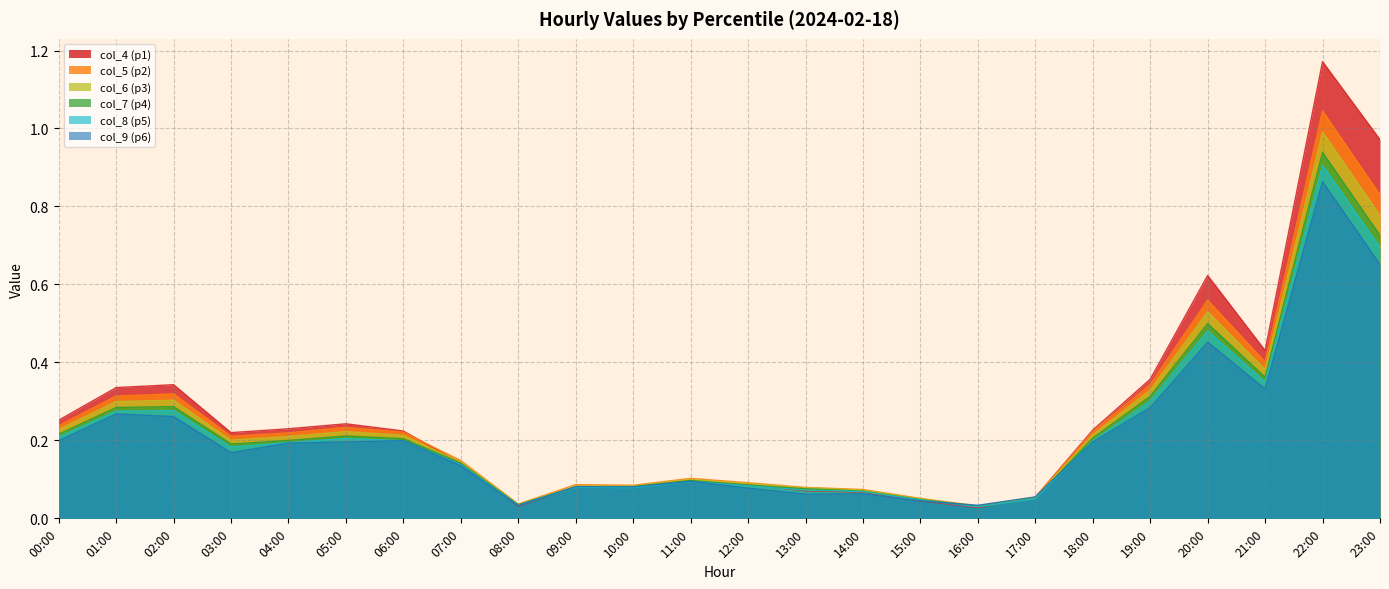

What is the difference between the col_7 values at 10:00 and 23:00?

0.6